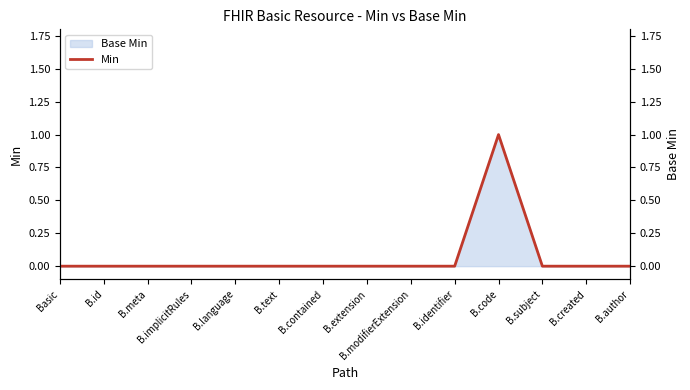

Between B.id and B.subject, which is larger?

B.id